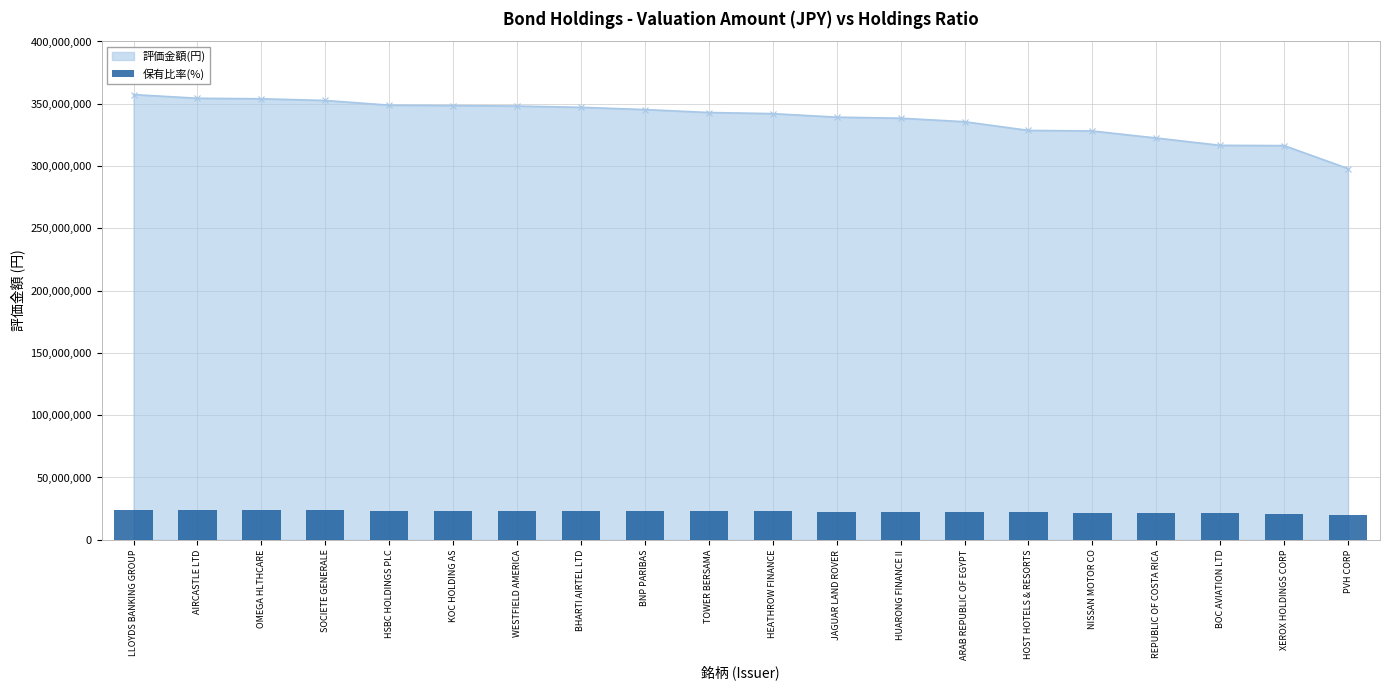

Which label corresponds to the largest value in the chart?

LLOYDS BANKING GROUP